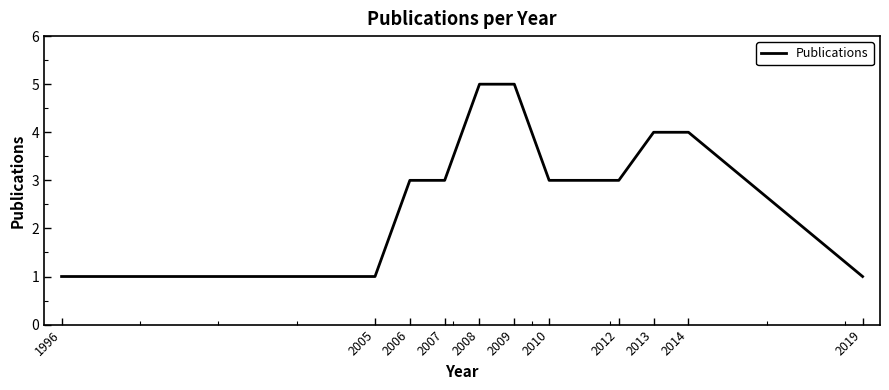

The value at 2007 is 5. True or false?

False